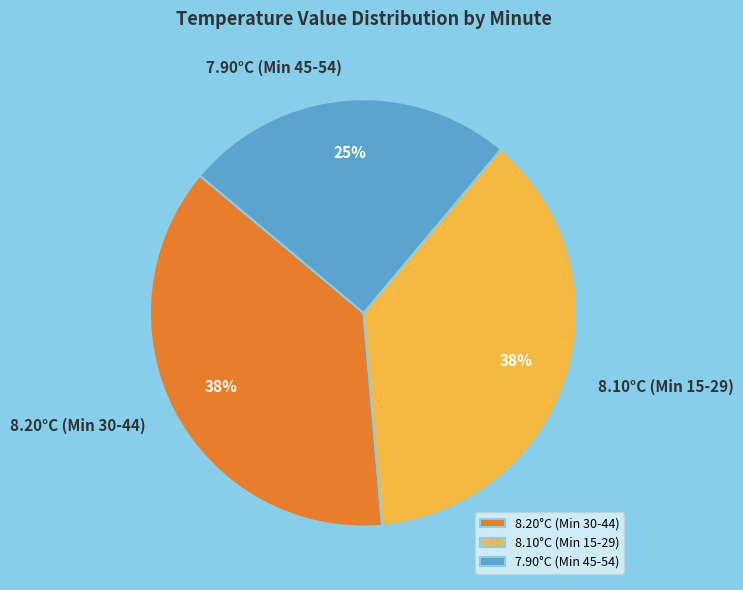

Do 7.90°C (Min 45-54) and 8.20°C (Min 30-44) together represent more than half of the pie?

Yes